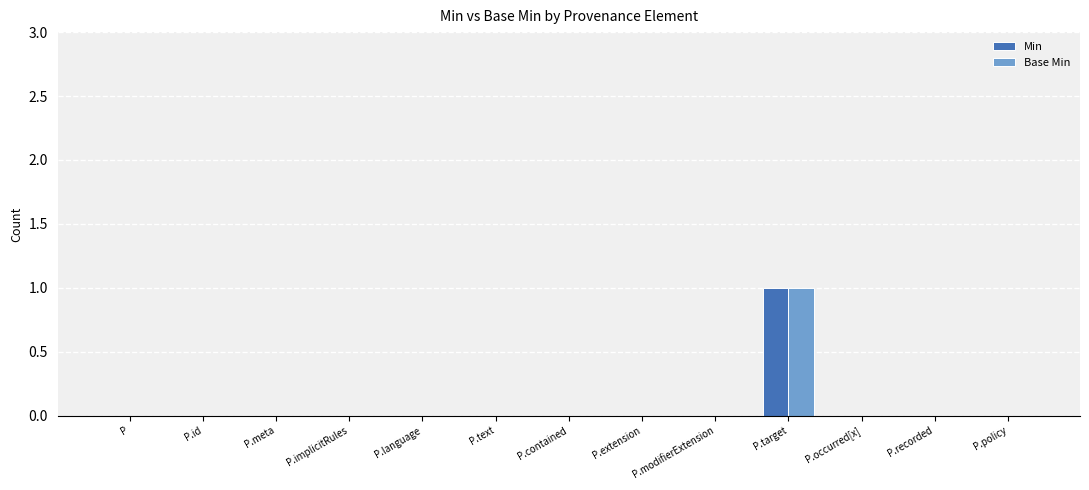

The value of Base Min at P.meta is -1. True or false?

False